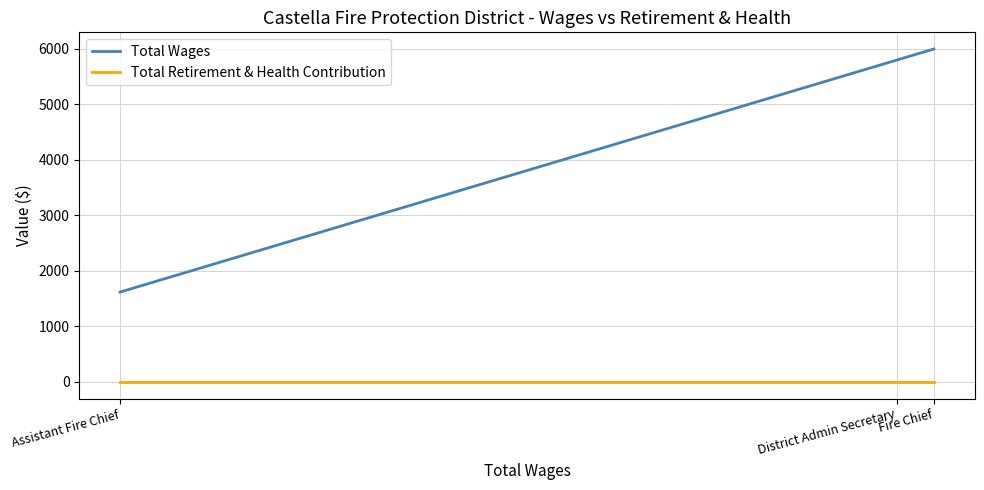

Which series has the widest spread of values?

Total Wages